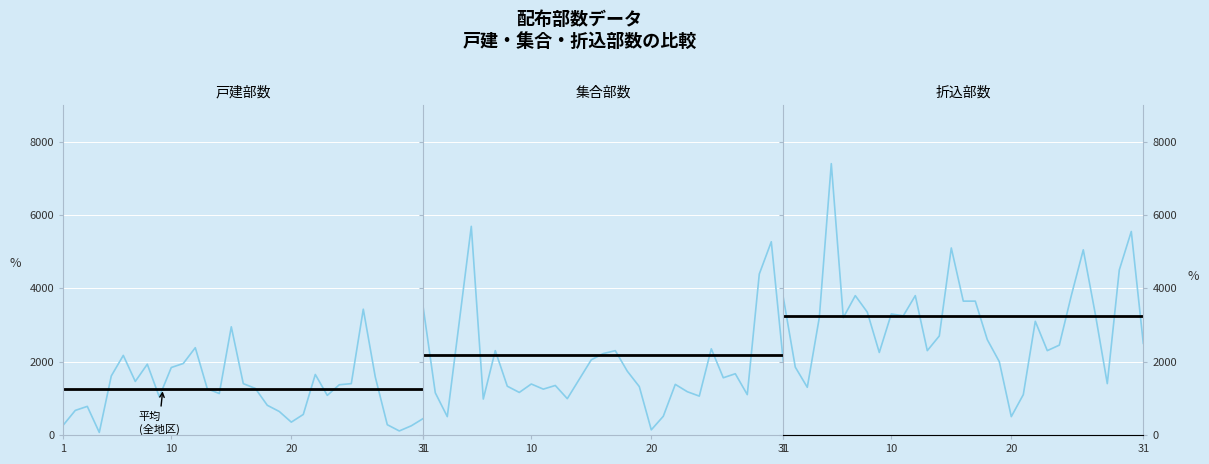

Is it true that 戸建部数 equals 305 at 2?

False